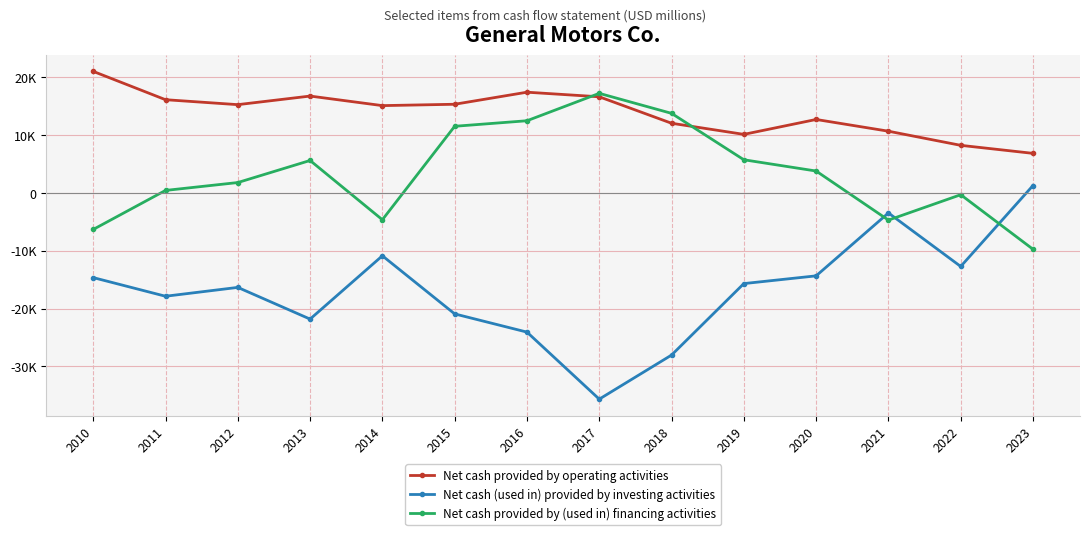

Is the value of Net cash (used in) provided by investing activities at 2014 greater than the value of Net cash provided by operating activities at 2023?

No